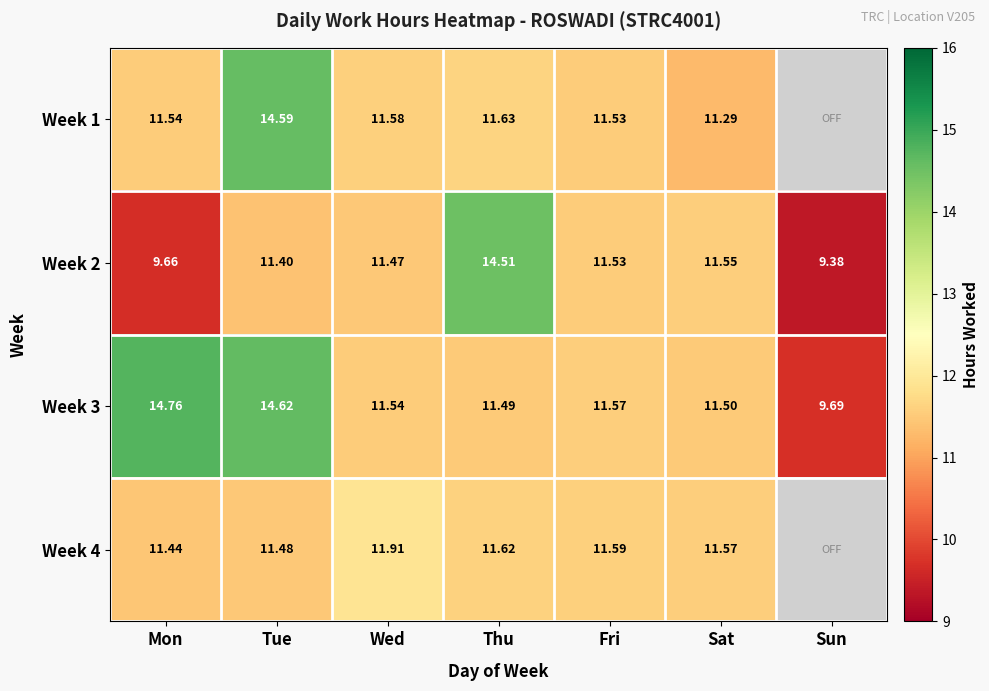

Rank the categories by Week 3 value from lowest to highest.

Sun, Thu, Sat, Wed, Fri, Tue, Mon